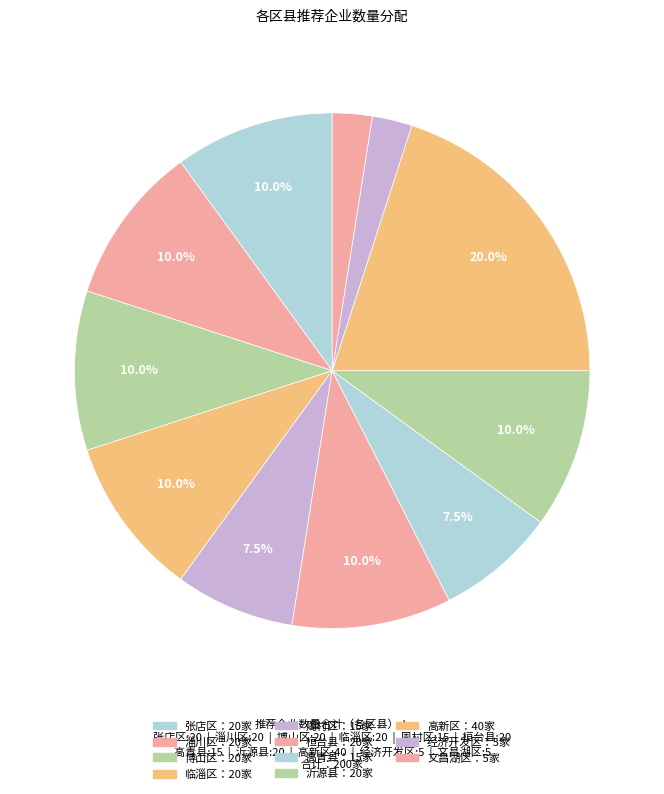

Which category has the smallest portion of the pie?

经济开发区